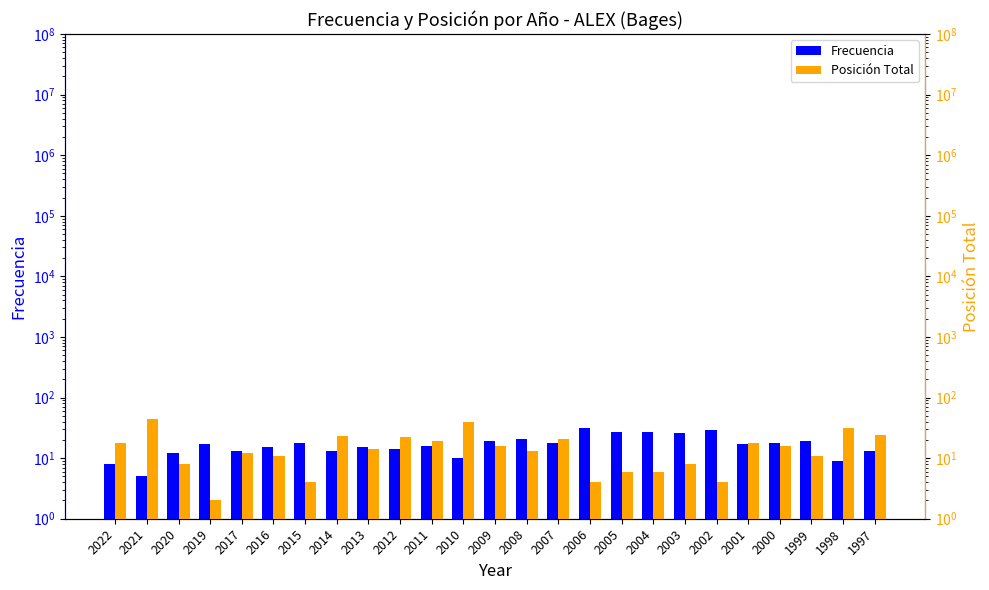

Is the value of Posición Total at 2003 greater than the value of Frecuencia at 2016?

No